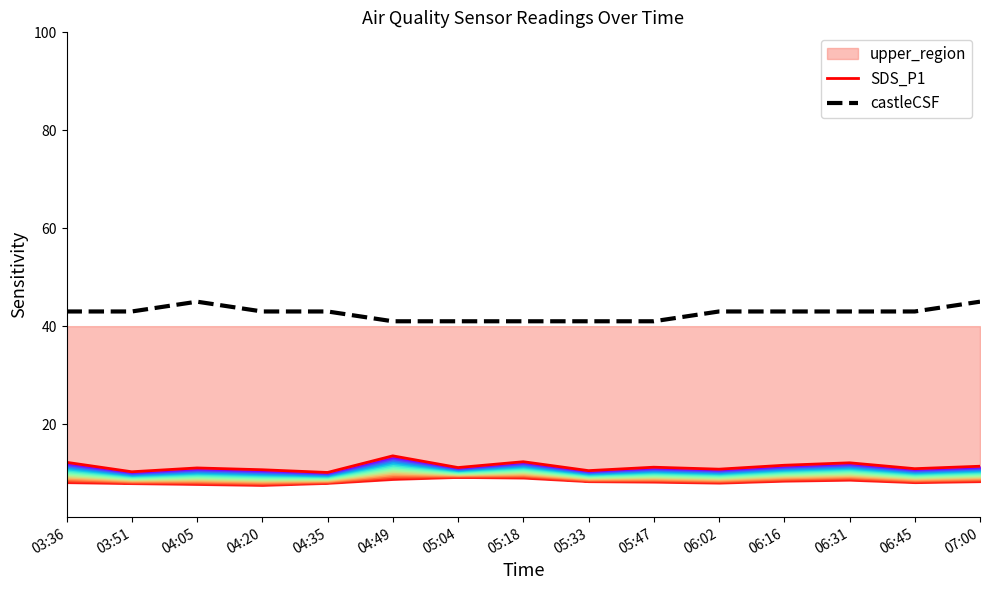

Reading right to left, list all the values displayed in this chart.

SDS_P1: 07:00=11.4	06:45=10.9	06:31=12.1	06:16=11.6	06:02=10.8	05:47=11.2	05:33=10.5	05:18=12.3	05:04=11.1	04:49=13.5	04:35=10.1	04:20=10.7	04:05=11.1	03:51=10.3	03:36=12.2
castleCSF: 07:00=45.0	06:45=43.0	06:31=43.0	06:16=43.0	06:02=43.0	05:47=41.0	05:33=41.0	05:18=41.0	05:04=41.0	04:49=41.0	04:35=43.0	04:20=43.0	04:05=45.0	03:51=43.0	03:36=43.0